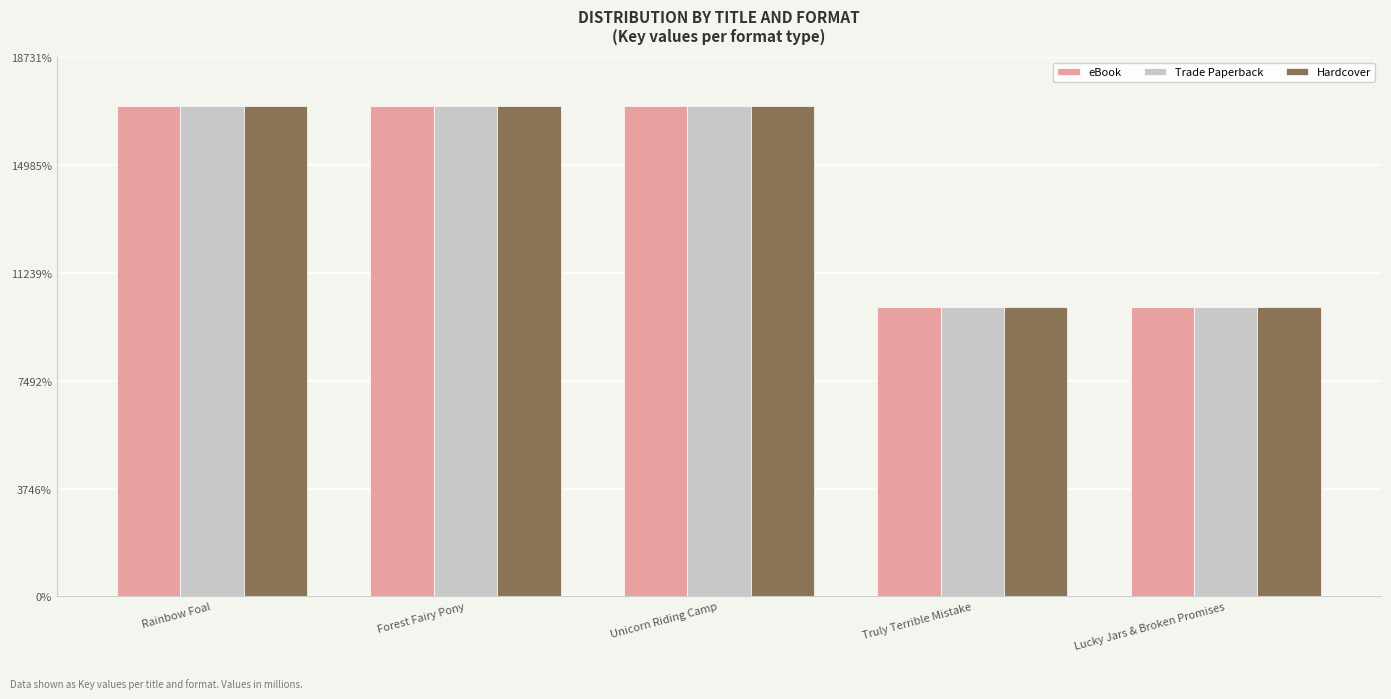

What position from the right is Forest Fairy Pony?

4